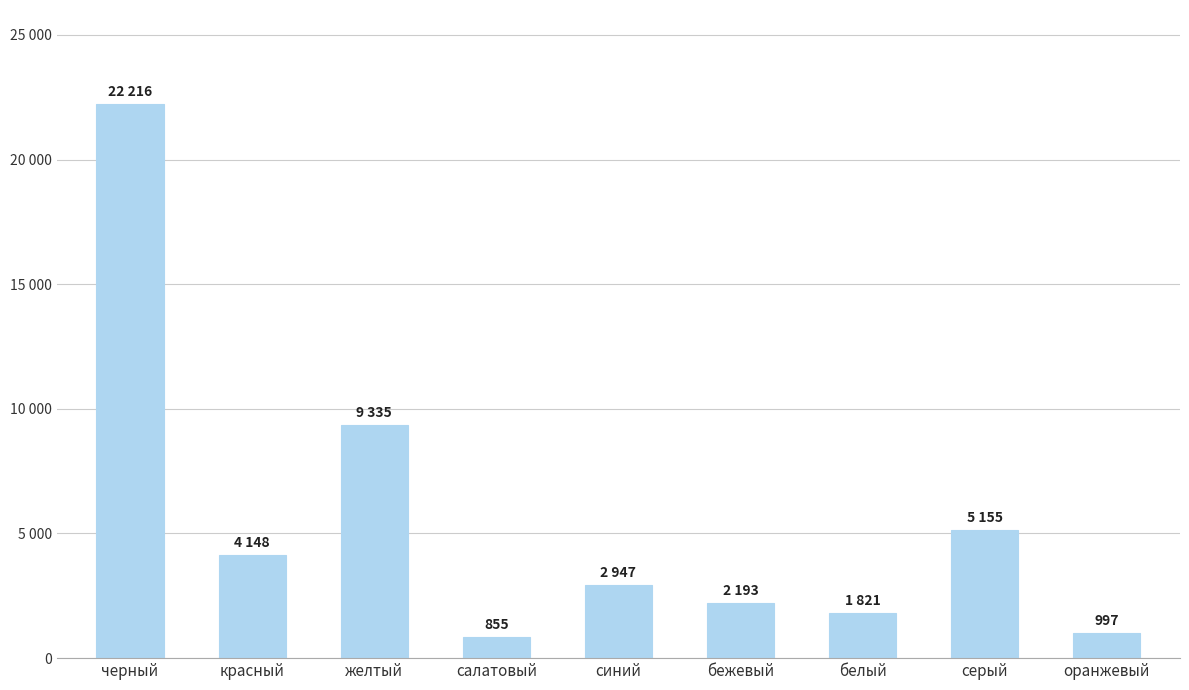

Does the chart contain any negative values?

No